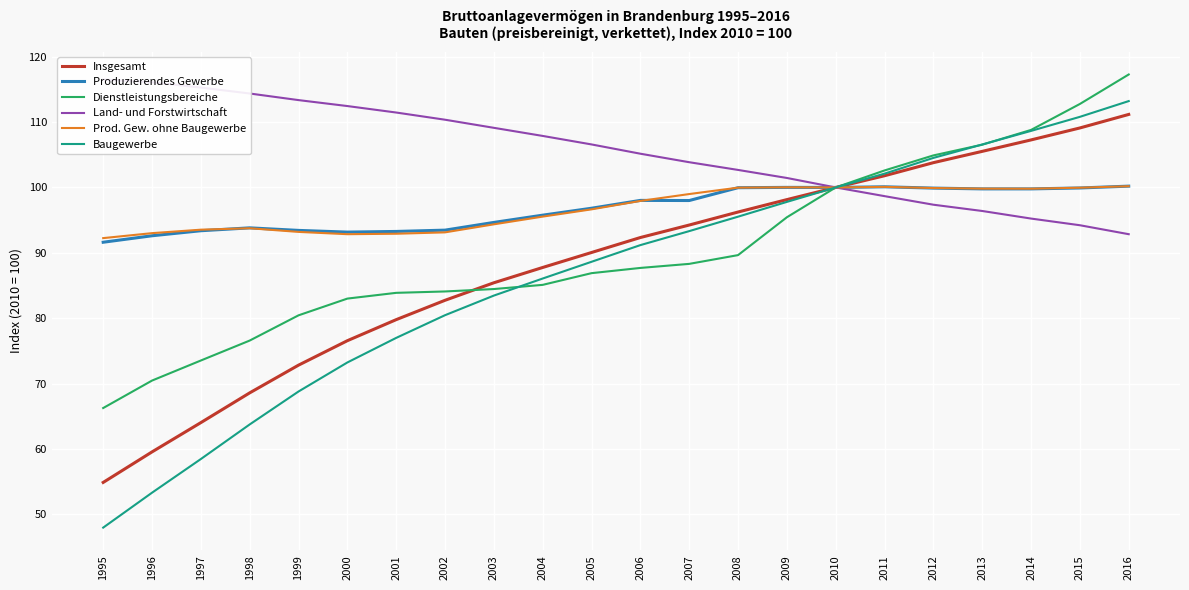

At which label is Produzierendes Gewerbe closest to 95?

2003